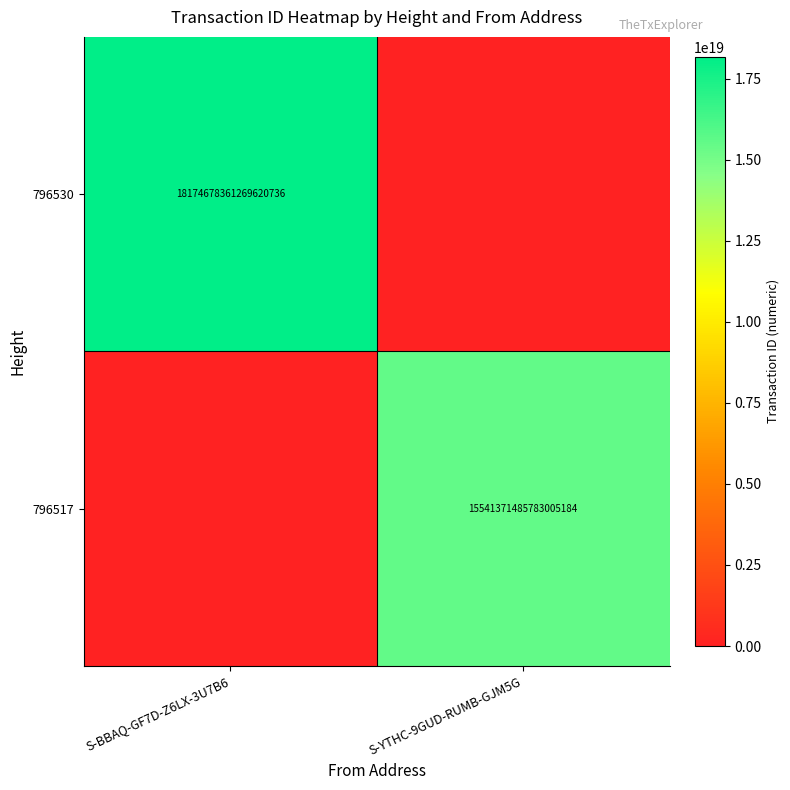

True or false: 796517 has a value of 15541371485783005184 at S-YTHC-9GUD-RUMB-GJM5G.

True